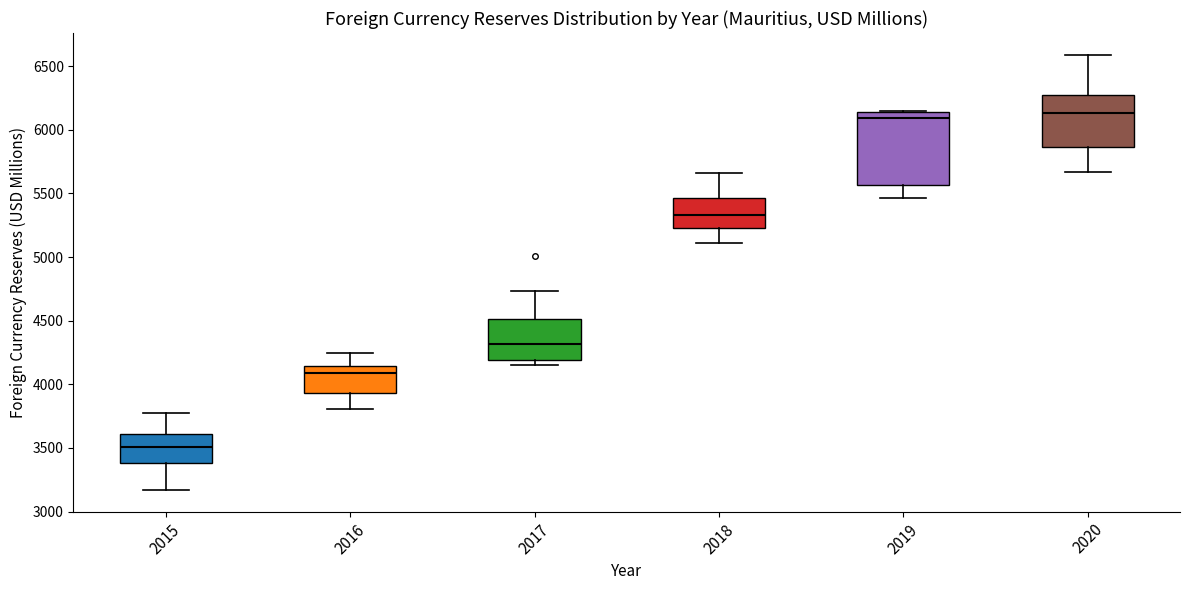

Reading left to right, read every box against the y-axis: the position of its median line, the range the box covers, and the ends of its whiskers. The values are not printed on the chart, so give them approximately, as read against the axis.

2015: median 3500, box 3400 to 3600, whiskers 3150 to 3750
2016: median 4100, box 3950 to 4150, whiskers 3800 to 4250
2017: median 4300, box 4200 to 4500, whiskers 4150 to 4750
2018: median 5350, box 5250 to 5450, whiskers 5100 to 5650
2019: median 6100, box 5550 to 6150, whiskers 5450 to 6150
2020: median 6150, box 5850 to 6300, whiskers 5650 to 6600